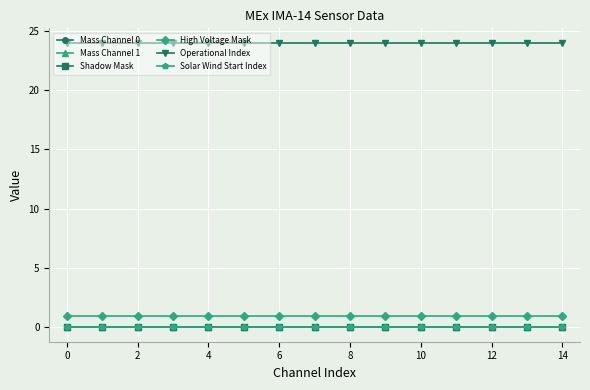

Is this an area chart (filled region under the line)?

No